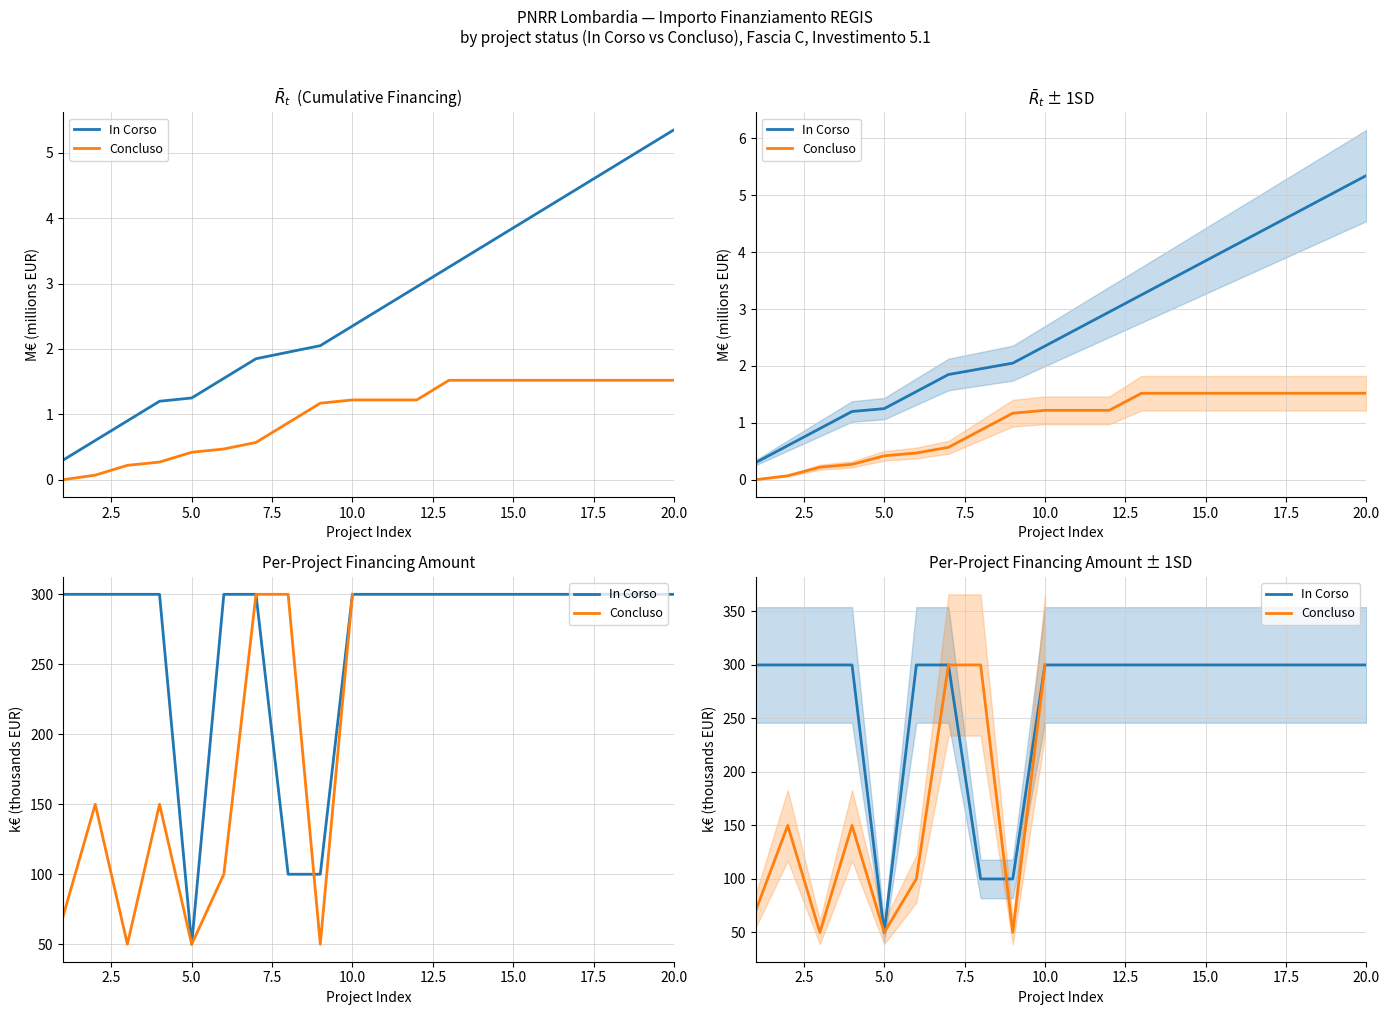

What is the smallest value displayed?

50.0